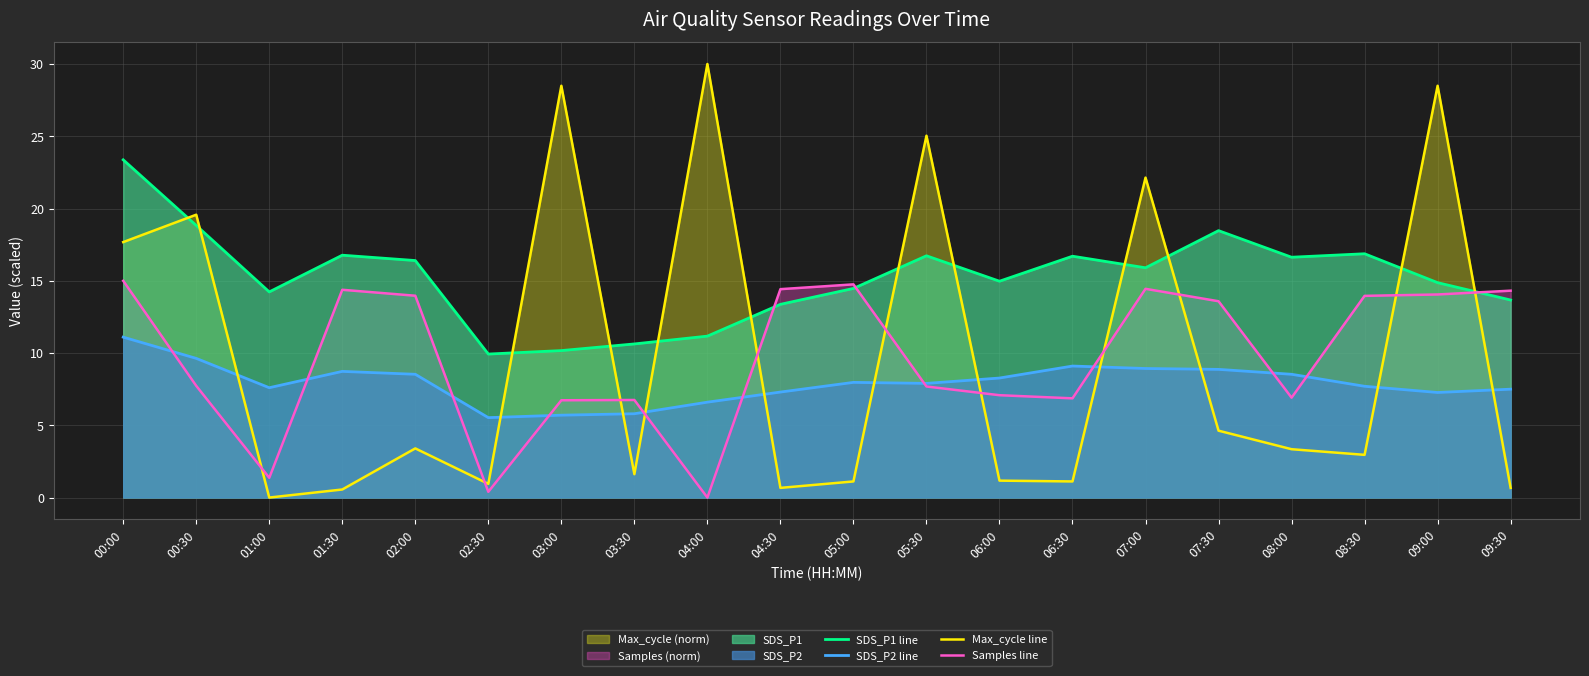

Does the chart have visible grid lines?

Yes